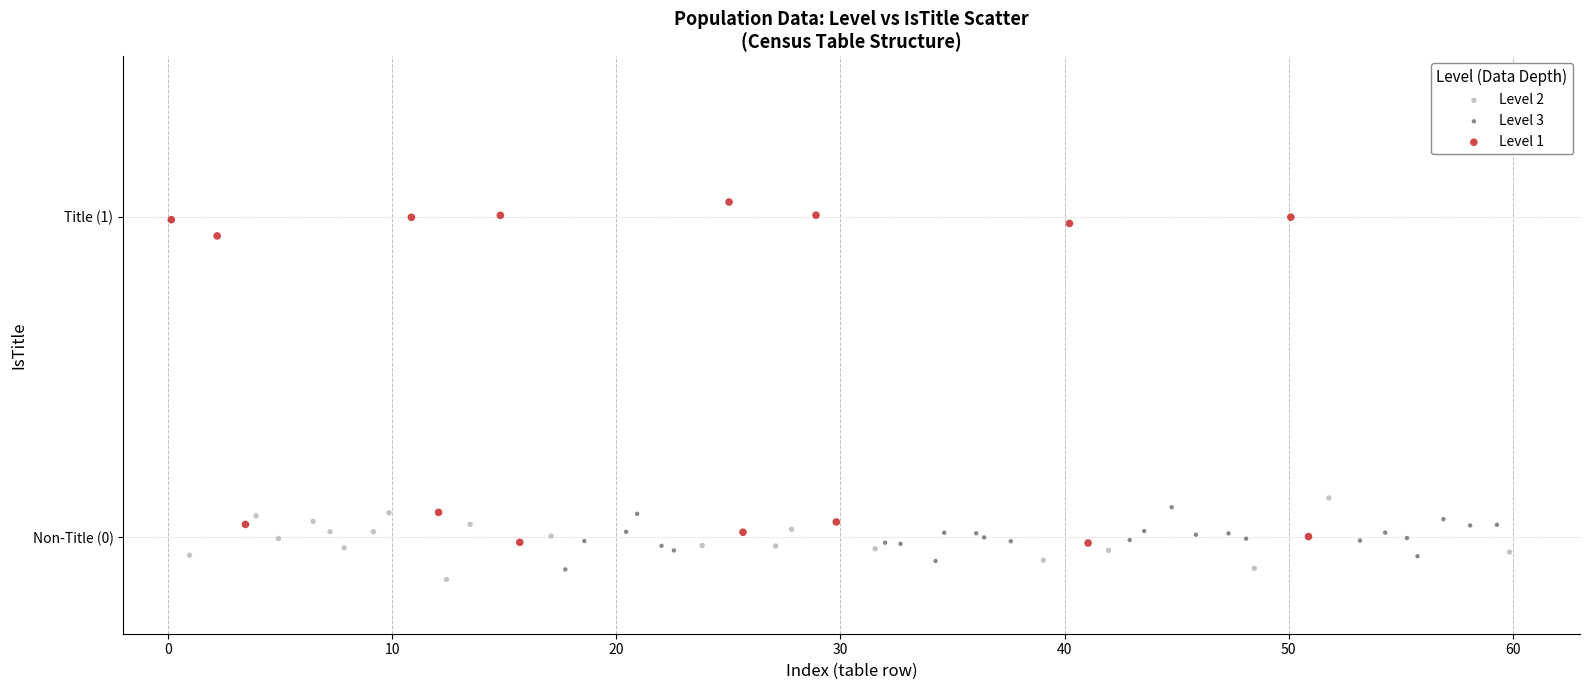

Which series reaches the maximum Y coordinate?

Level 1